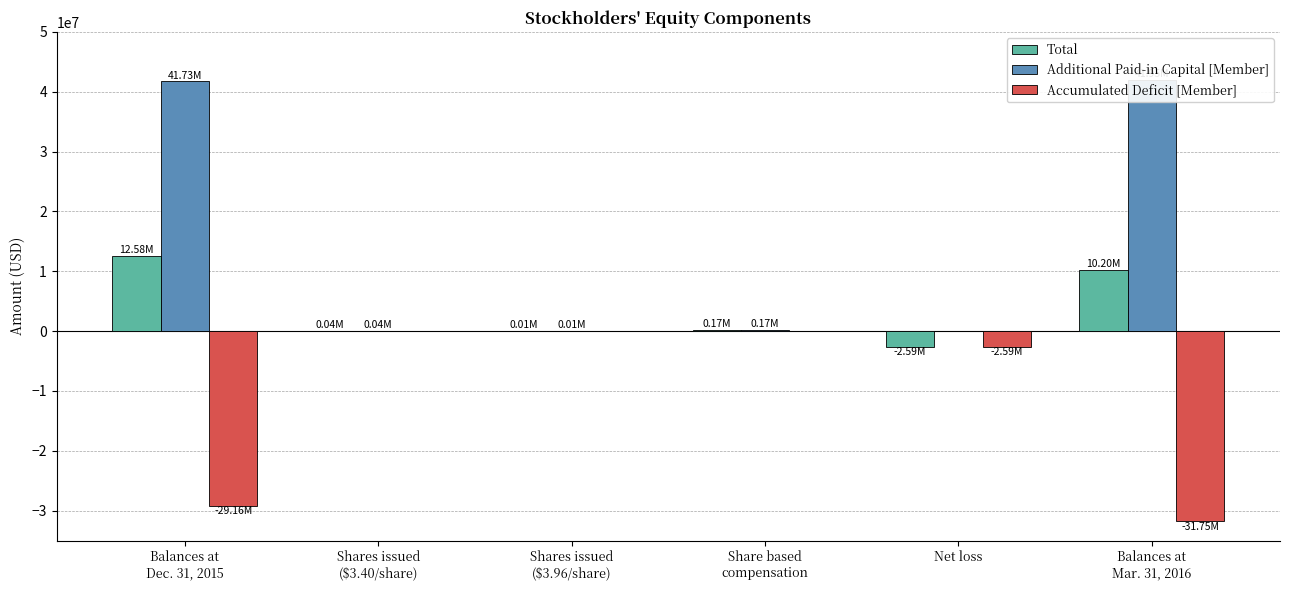

List the series in order of their overall mean, lowest first.

Accumulated Deficit [Member], Total, Additional Paid-in Capital [Member]